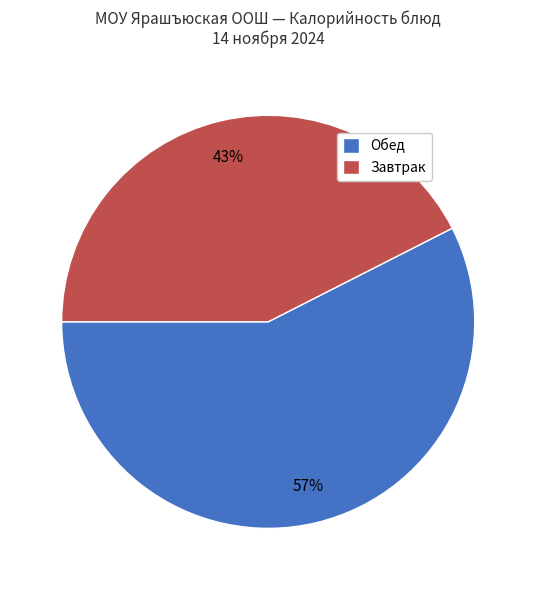

How many segments does this pie chart have?

2